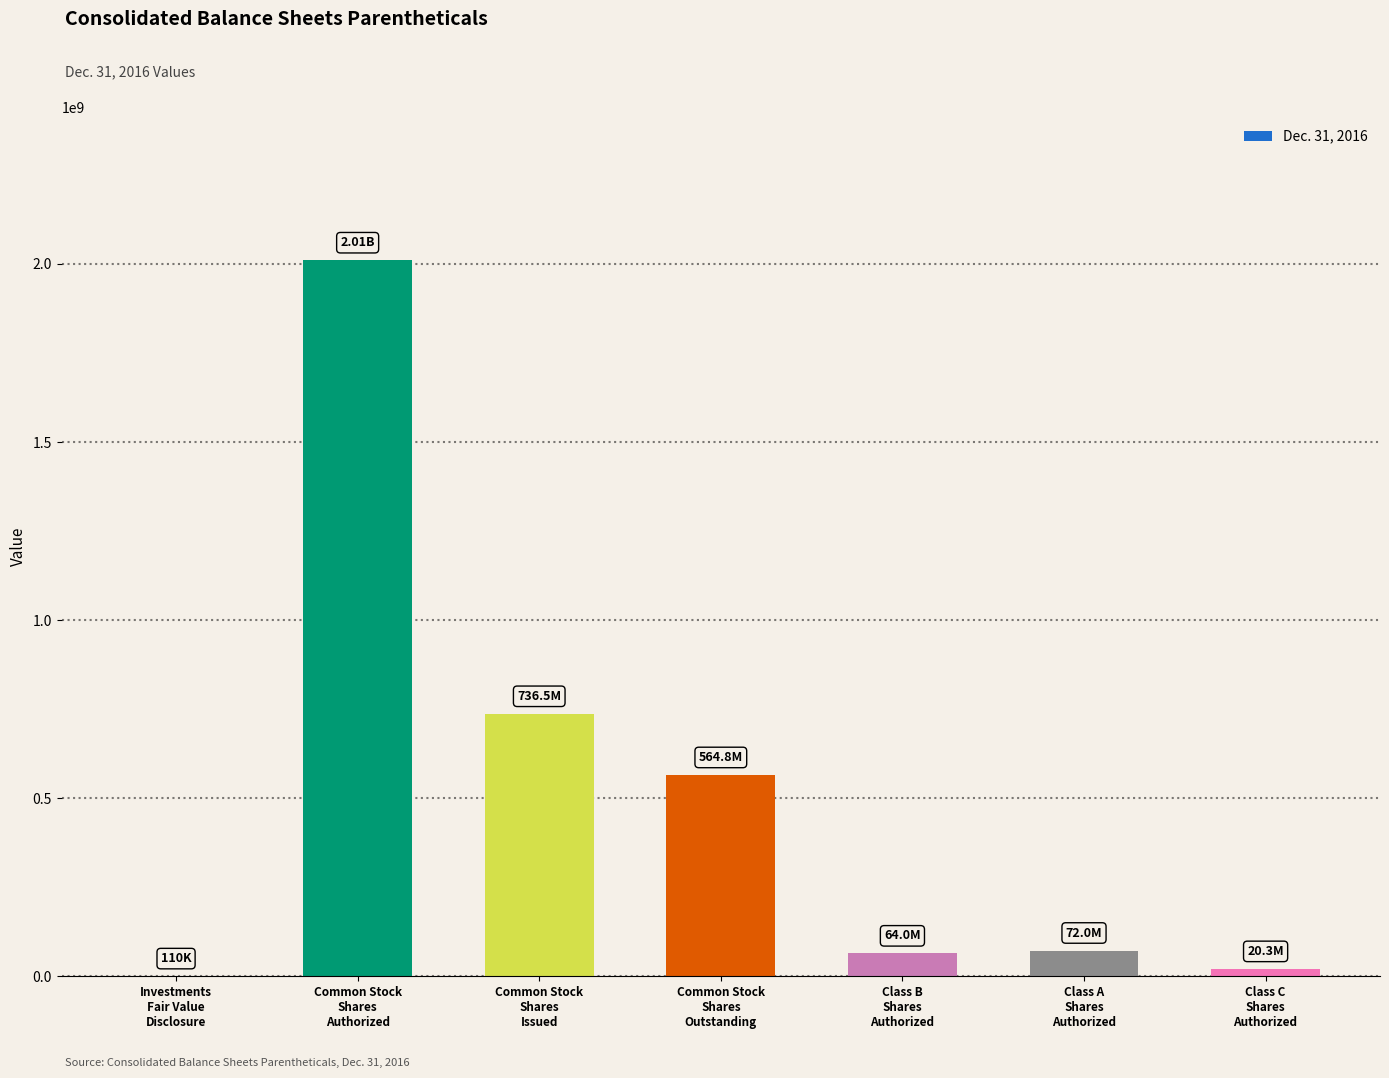

At which category does the chart reach its peak across all series?

Common Stock
Shares
Authorized